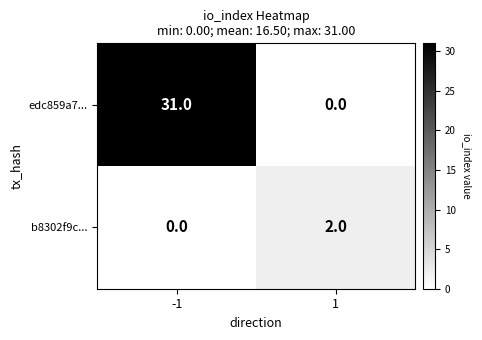

At how many categories does at least one series exceed 30?

1